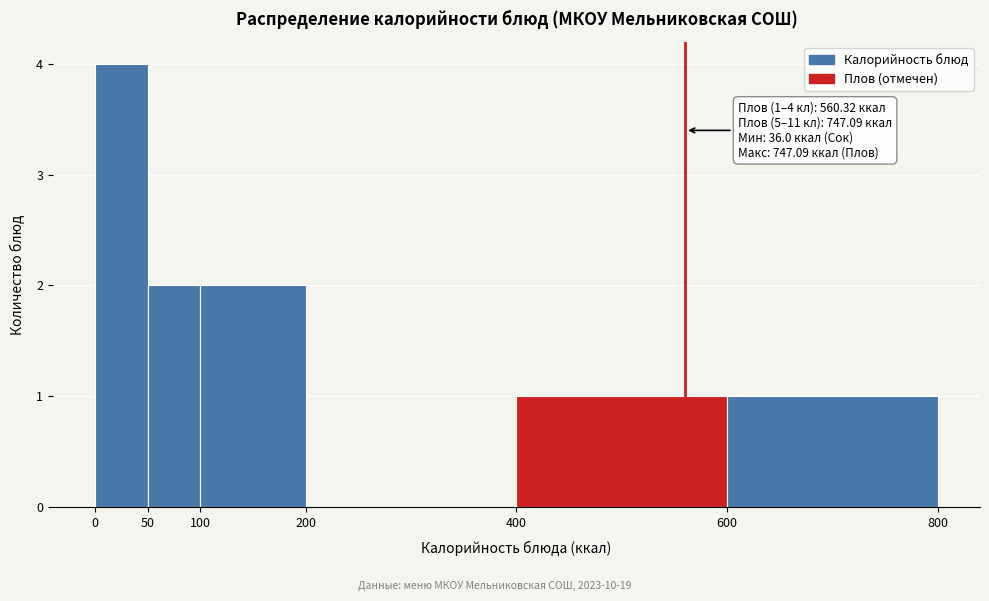

Which range on the x-axis has the tallest bar?

0 to 50